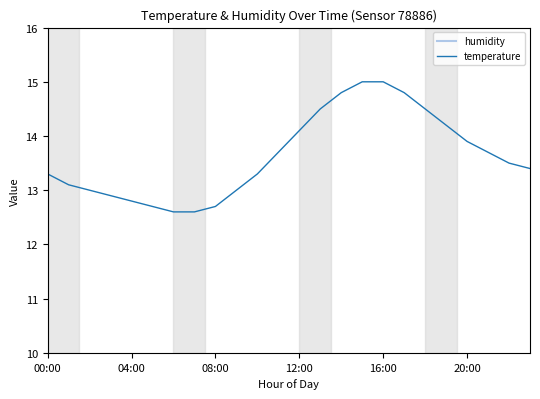

True or false: humidity and temperature cross at least once.

False